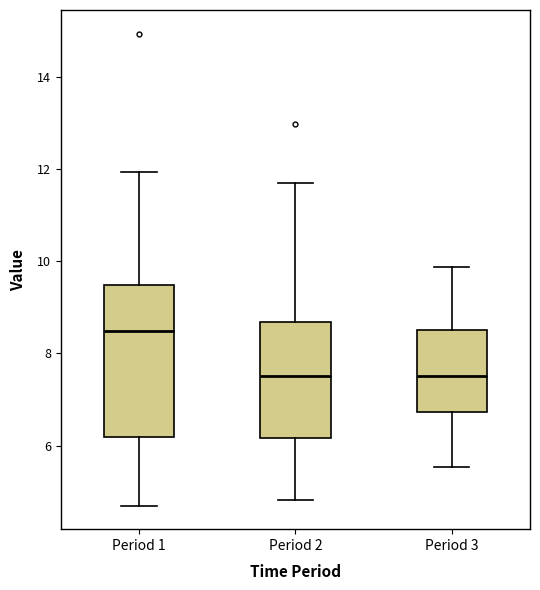

Which box's median line is the highest?

Period 1